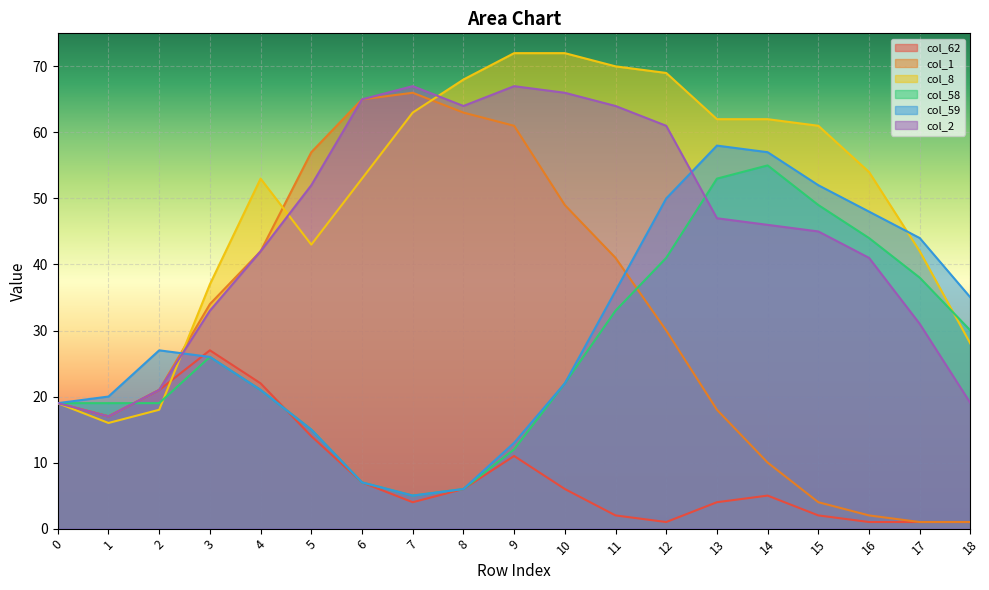

Reading left to right, list all the values displayed in this chart.

col_62: 0=19	1=17	2=21	3=27	4=22	5=14	6=7	7=4	8=6	9=11	10=6	11=2	12=1	13=4	14=5	15=2	16=1	17=1	18=1
col_1: 0=19	1=17	2=21	3=34	4=42	5=57	6=65	7=66	8=63	9=61	10=49	11=41	12=30	13=18	14=10	15=4	16=2	17=1	18=1
col_8: 0=19	1=16	2=18	3=37	4=53	5=43	6=53	7=63	8=68	9=72	10=72	11=70	12=69	13=62	14=62	15=61	16=54	17=42	18=28
col_58: 0=19	1=19	2=19	3=26	4=21	5=15	6=7	7=5	8=6	9=12	10=22	11=33	12=41	13=53	14=55	15=49	16=44	17=38	18=30
col_59: 0=19	1=20	2=27	3=26	4=21	5=15	6=7	7=5	8=6	9=13	10=22	11=36	12=50	13=58	14=57	15=52	16=48	17=44	18=35
col_2: 0=19	1=17	2=21	3=33	4=42	5=52	6=65	7=67	8=64	9=67	10=66	11=64	12=61	13=47	14=46	15=45	16=41	17=31	18=19